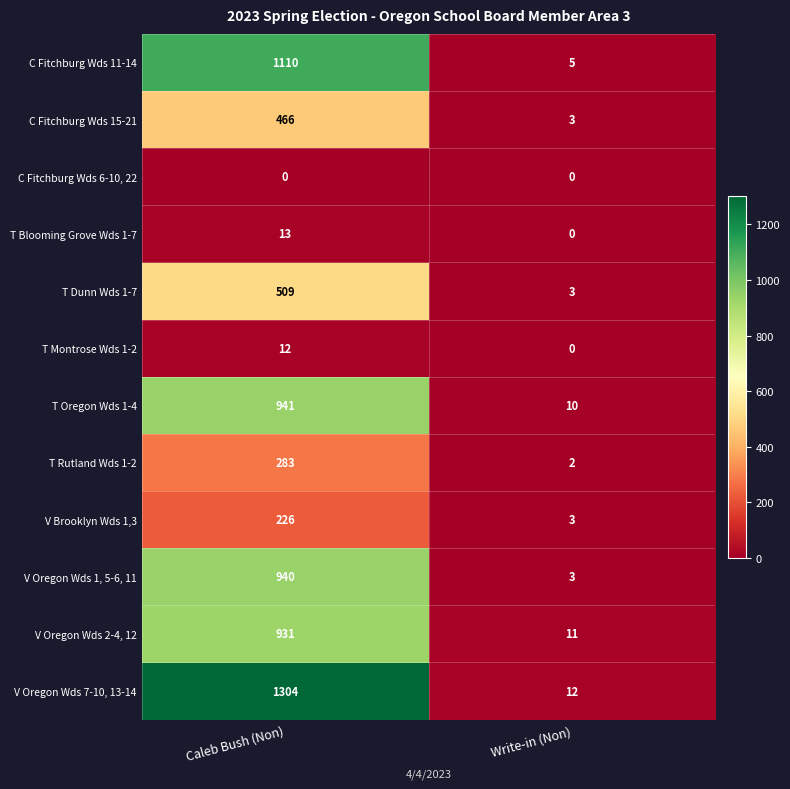

Reading right to left, list all the values displayed in this chart.

C Fitchburg Wds 11-14: Write-in (Non)=5	Caleb Bush (Non)=1110
C Fitchburg Wds 15-21: Write-in (Non)=3	Caleb Bush (Non)=466
C Fitchburg Wds 6-10, 22: Write-in (Non)=0	Caleb Bush (Non)=0
T Blooming Grove Wds 1-7: Write-in (Non)=0	Caleb Bush (Non)=13
T Dunn Wds 1-7: Write-in (Non)=3	Caleb Bush (Non)=509
T Montrose Wds 1-2: Write-in (Non)=0	Caleb Bush (Non)=12
T Oregon Wds 1-4: Write-in (Non)=10	Caleb Bush (Non)=941
T Rutland Wds 1-2: Write-in (Non)=2	Caleb Bush (Non)=283
V Brooklyn Wds 1,3: Write-in (Non)=3	Caleb Bush (Non)=226
V Oregon Wds 1, 5-6, 11: Write-in (Non)=3	Caleb Bush (Non)=940
V Oregon Wds 2-4, 12: Write-in (Non)=11	Caleb Bush (Non)=931
V Oregon Wds 7-10, 13-14: Write-in (Non)=12	Caleb Bush (Non)=1304